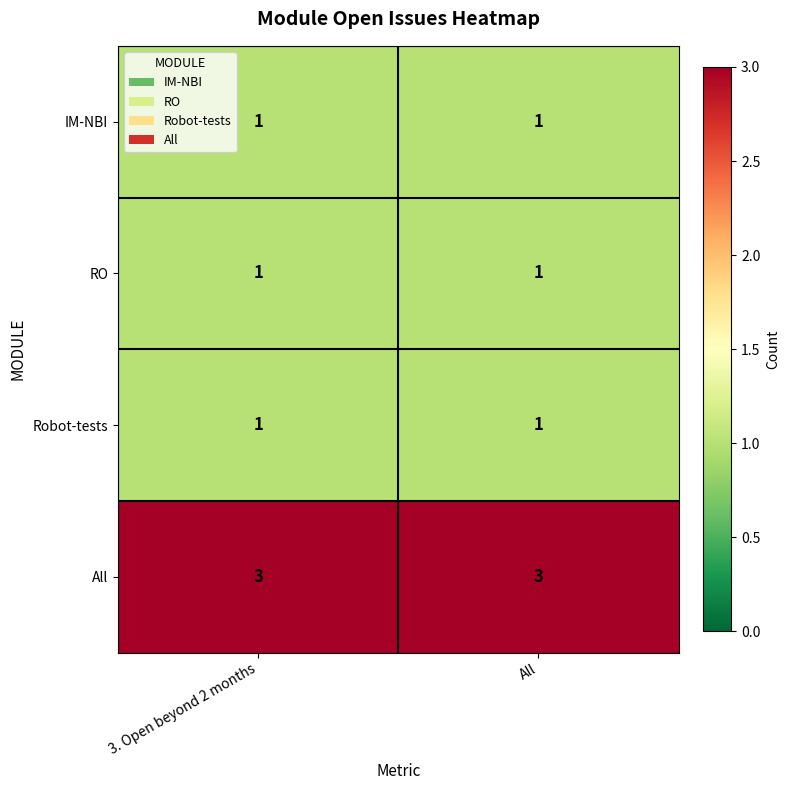

What is the total value across all series at 3. Open beyond 2 months?

6